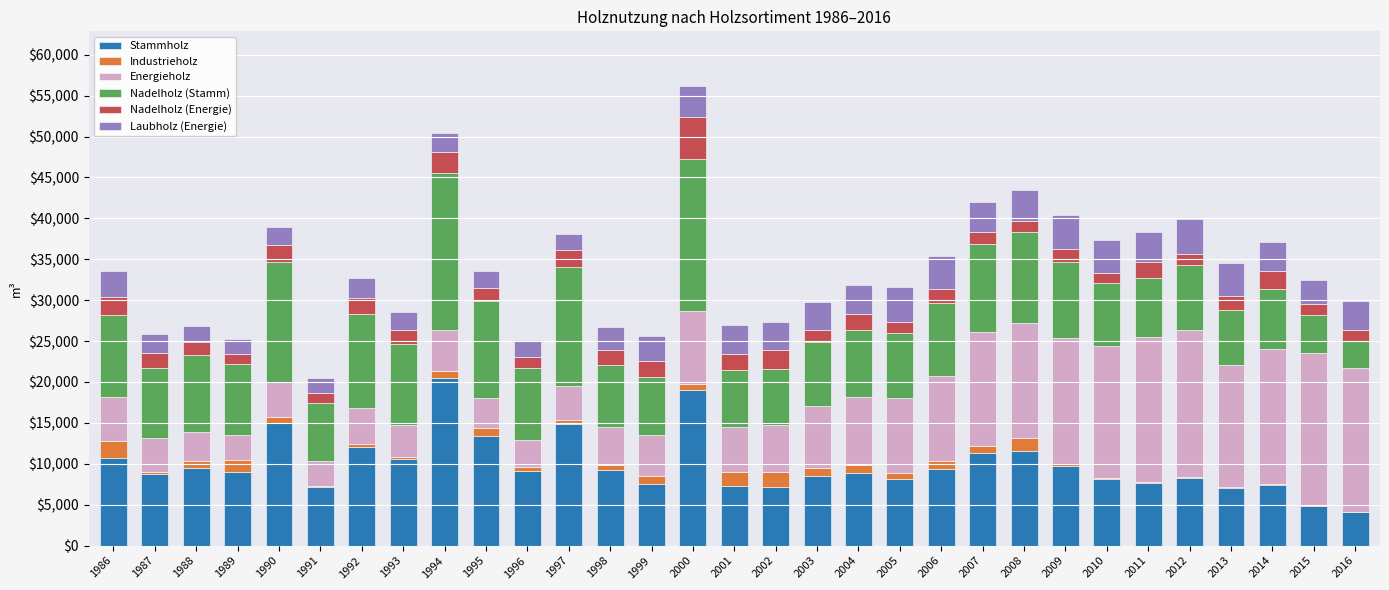

At which label does Stammholz reach its peak?

1994